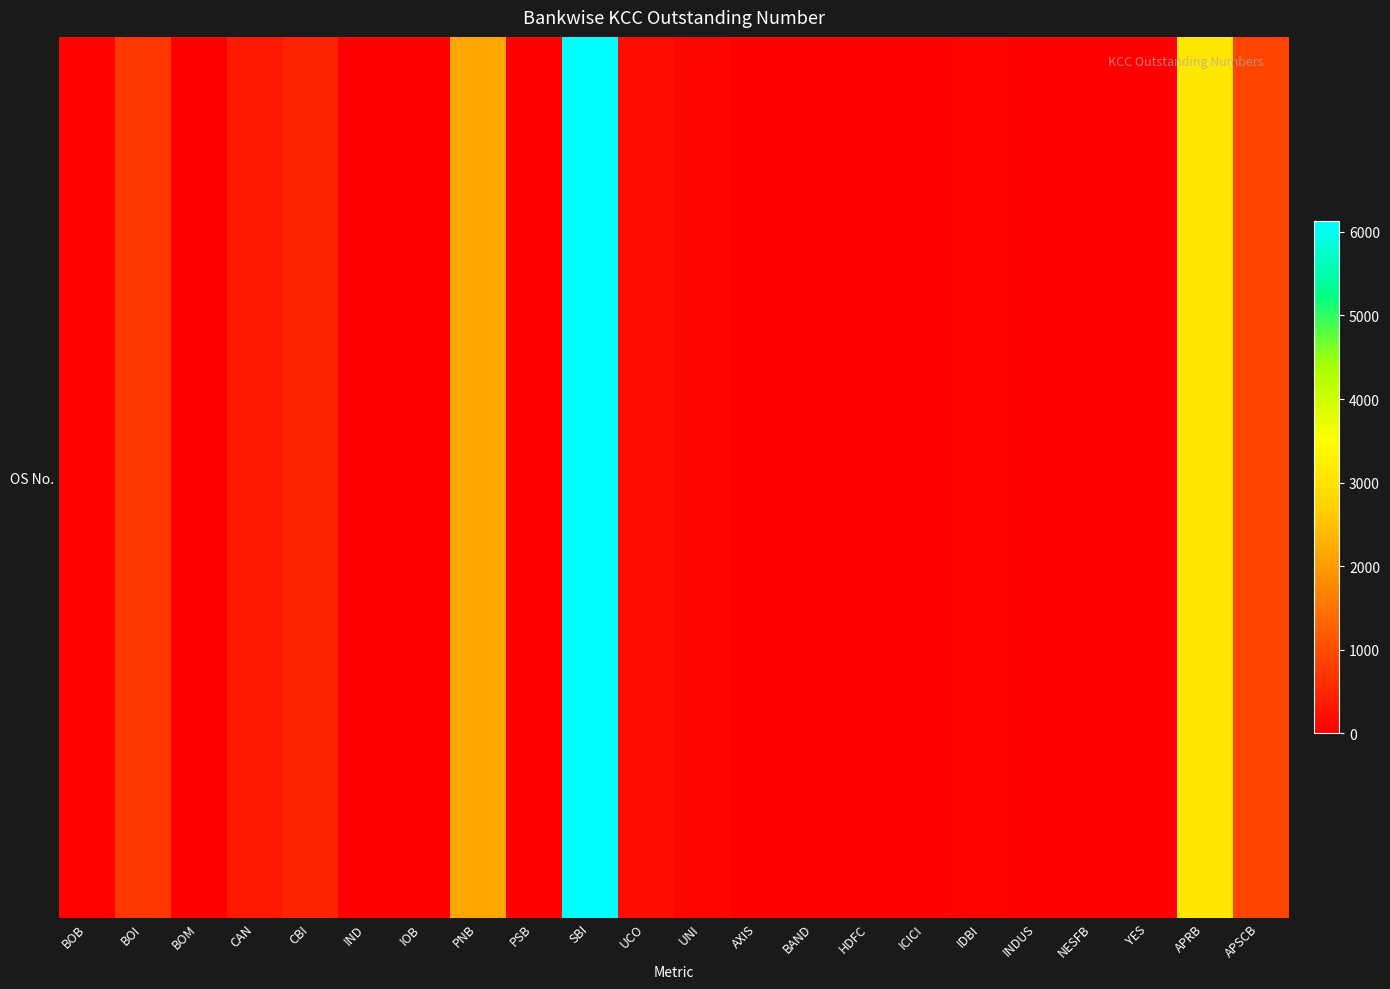

Reading left to right, transcribe all the data shown in this chart.

30	723	0	334	468	9	11	2152	6	6127	183	74	0	0	2	0	58	0	0	0	3100	905